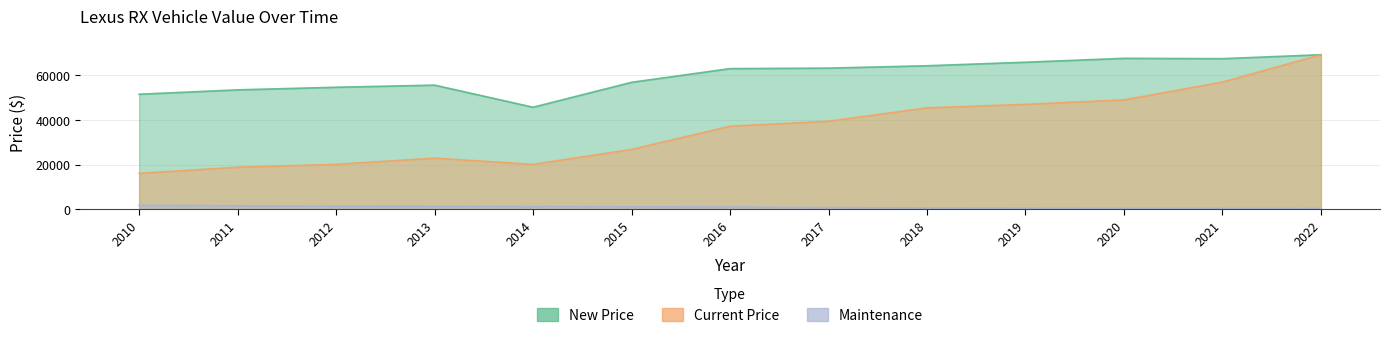

What is the difference between the second highest and second lowest values in the New Price series?

16081